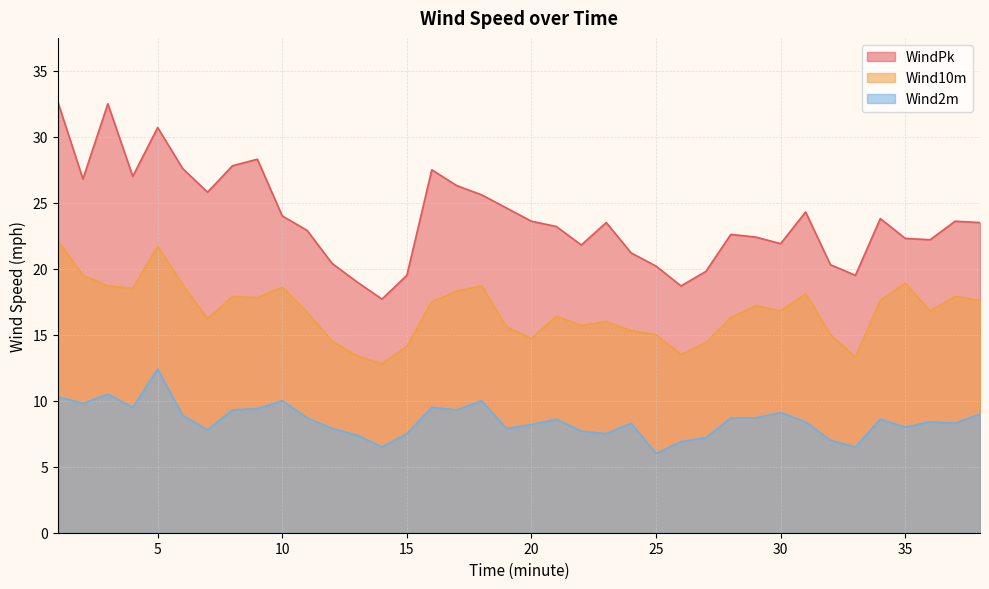

True or false: WindPk and Wind10m cross at least once.

False